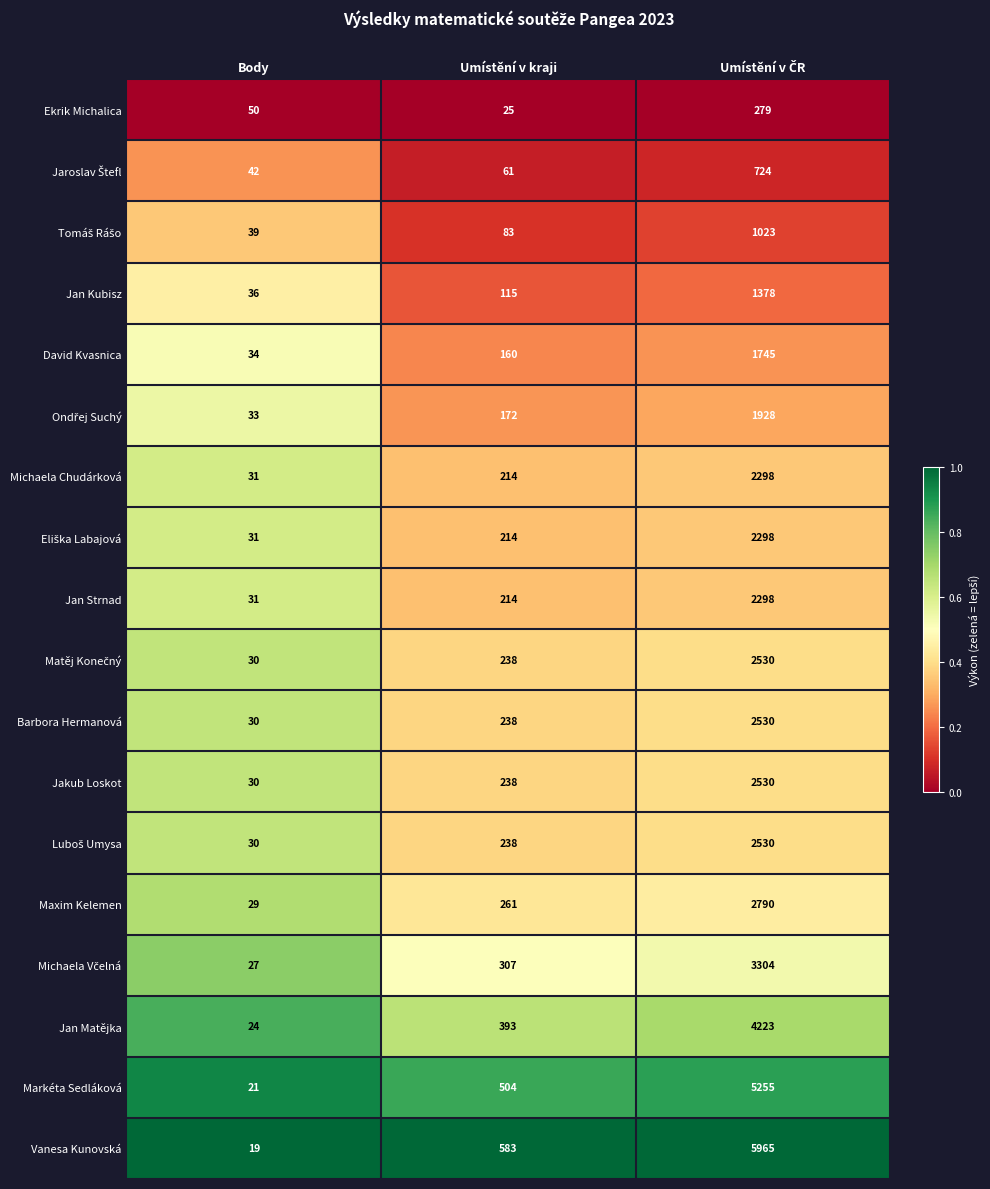

How many distinct data groups are displayed?

18